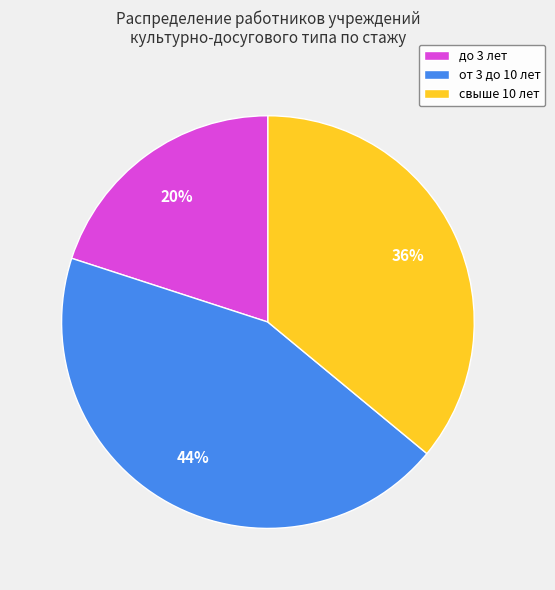

What is the largest slice in the pie chart?

от 3 до 10 лет